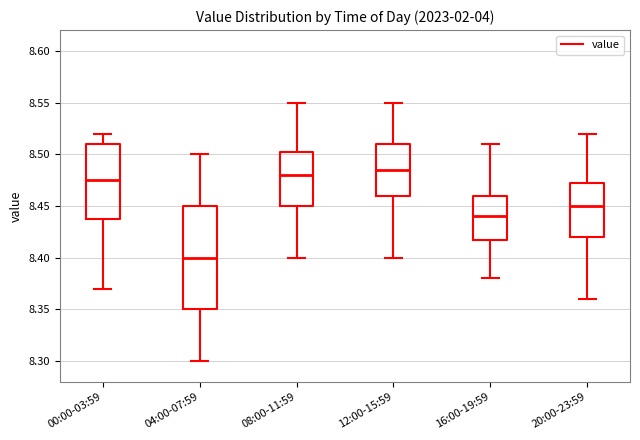

Where is the upper edge of the box for 20:00-23:59 on the y-axis? The values are not printed on the chart, so give them approximately, as read against the axis.

8.475